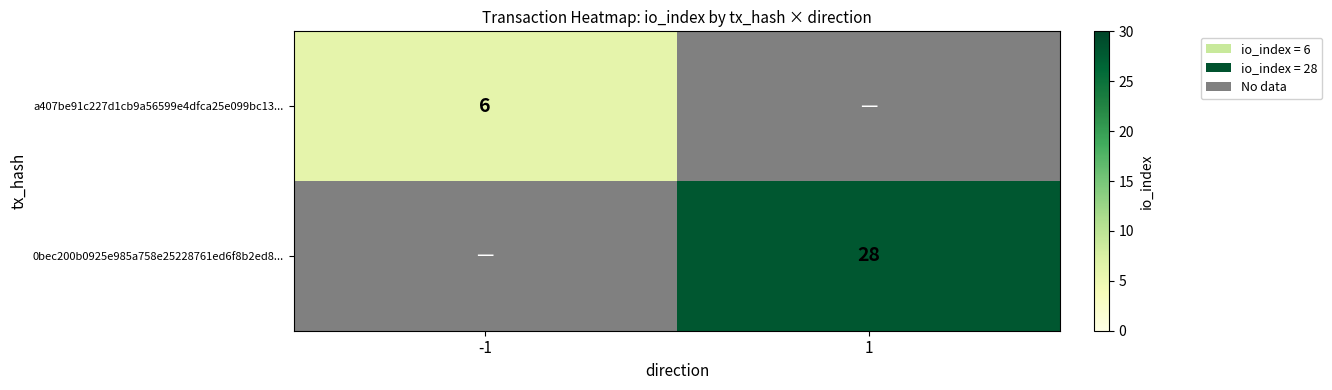

Is it true that 0bec200b0925e985a758e25228761ed6f8b2ed8... equals 28 at 1?

True